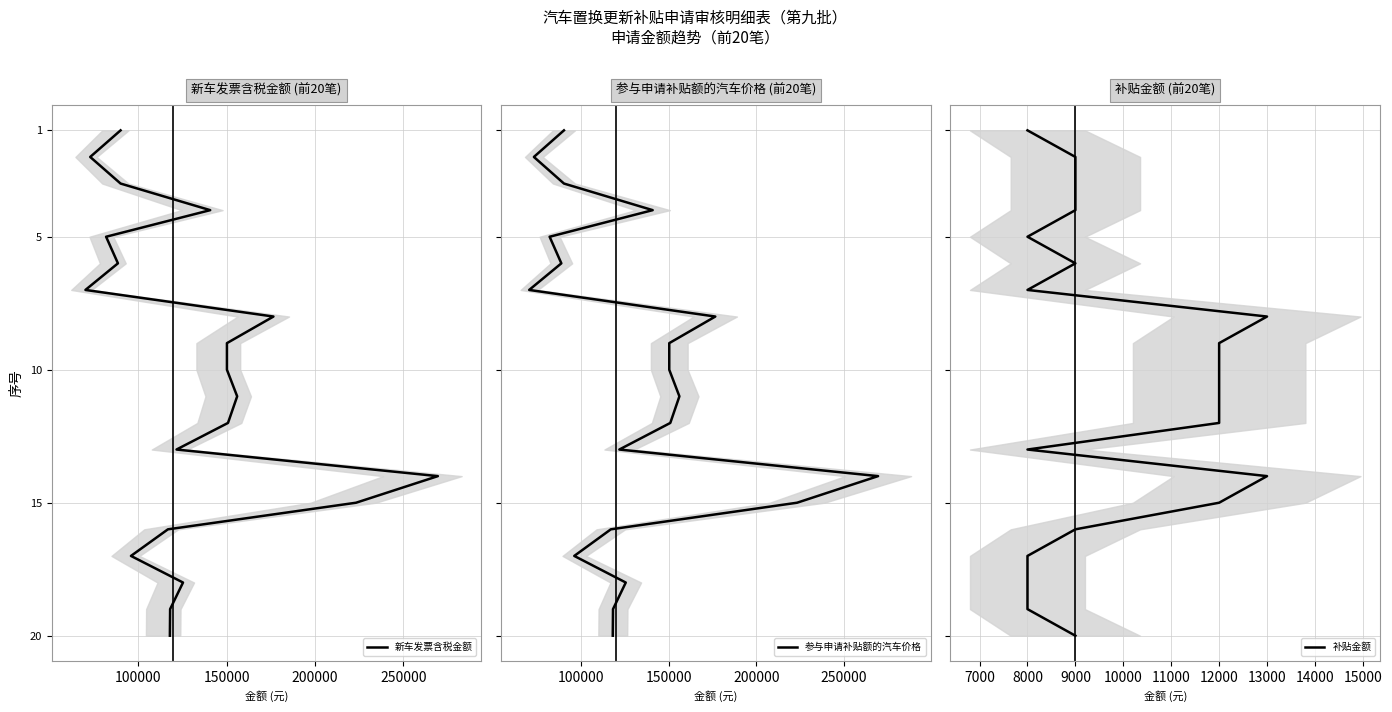

The 新车发票含税金额 series shows 21 at 12. True or false?

False